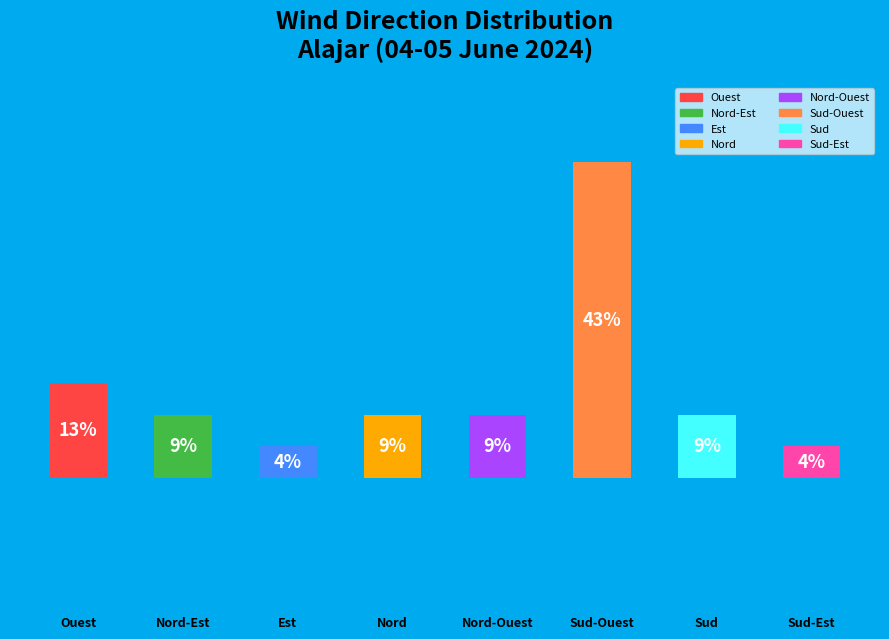

Are the bars horizontal?

No